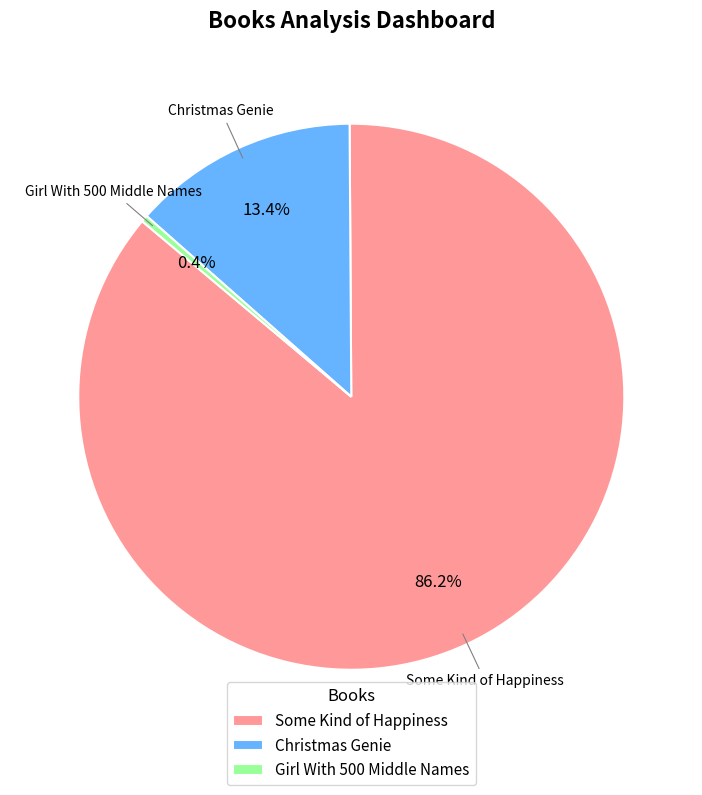

How many segments does this pie chart have?

3